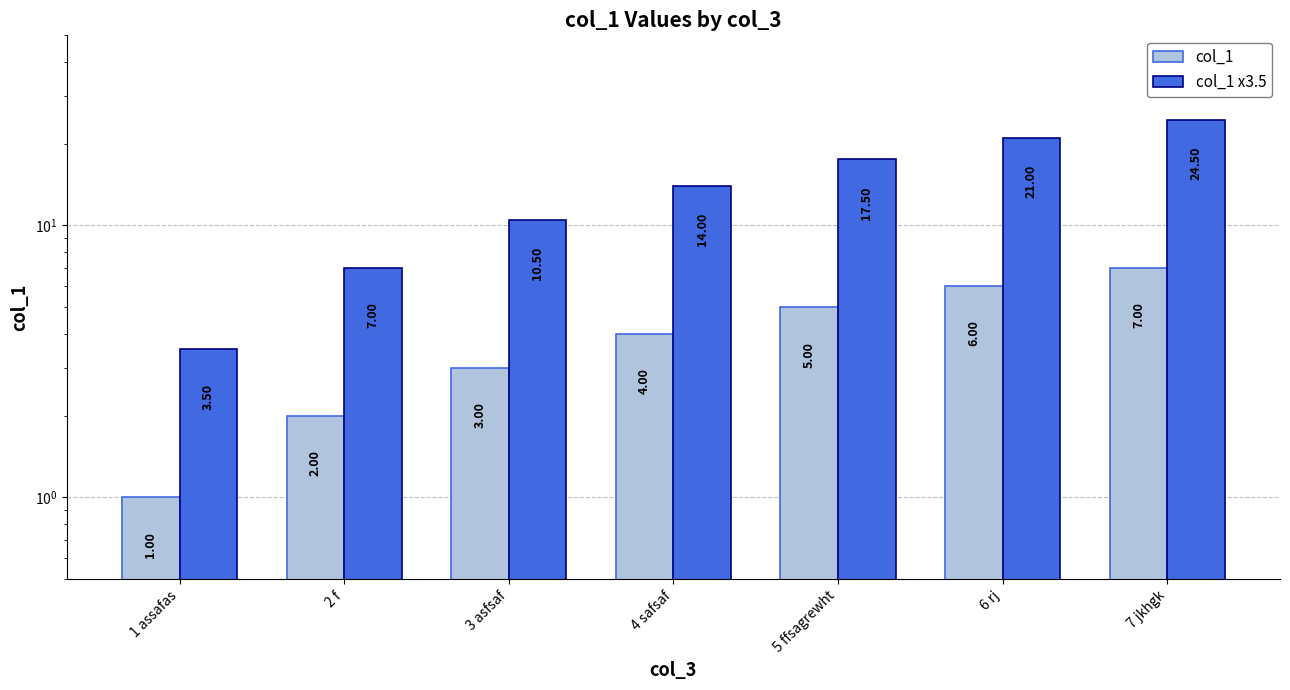

What are all the series names shown in the legend?

col_1, col_1 x3.5